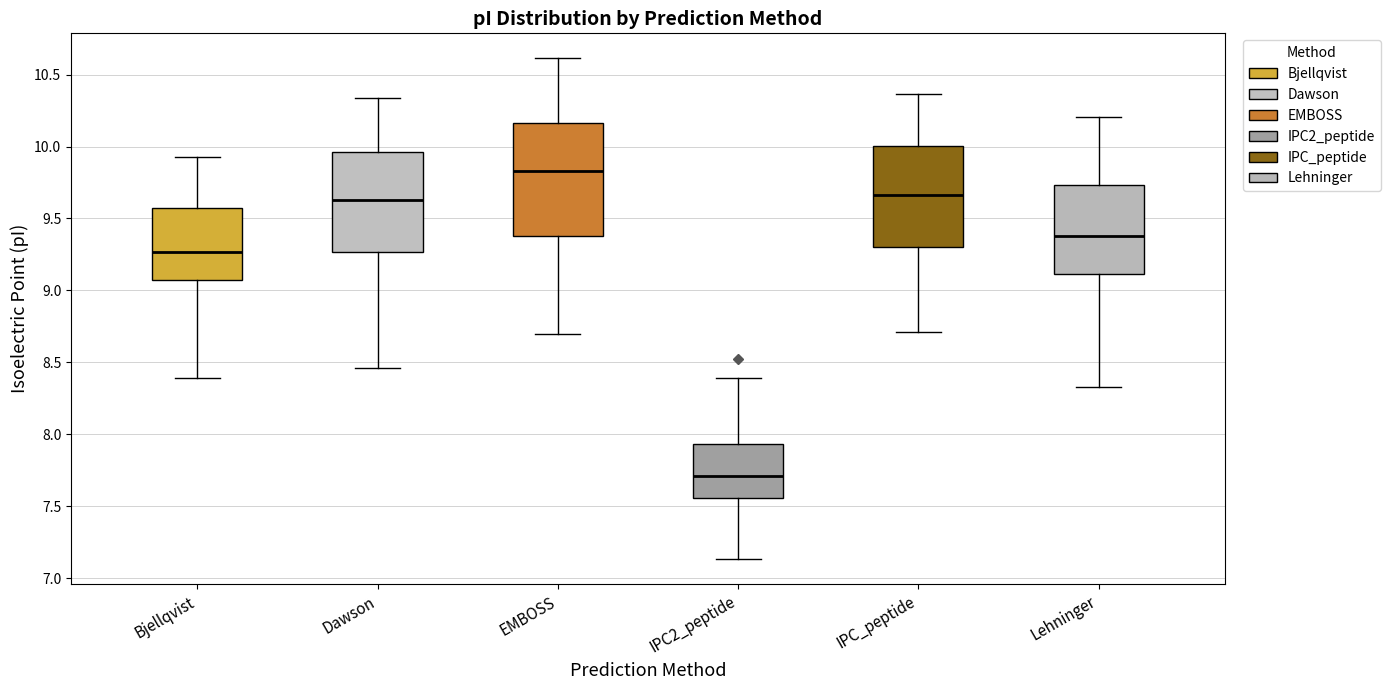

Comparing the boxes themselves (not the whiskers), which one is the tallest?

EMBOSS